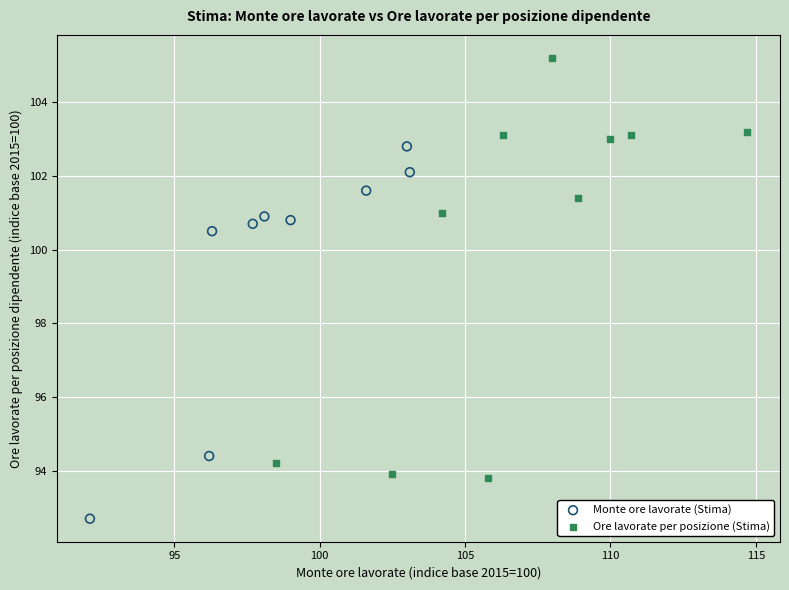

Which series contains the lowest Y value?

Monte ore lavorate (Stima)